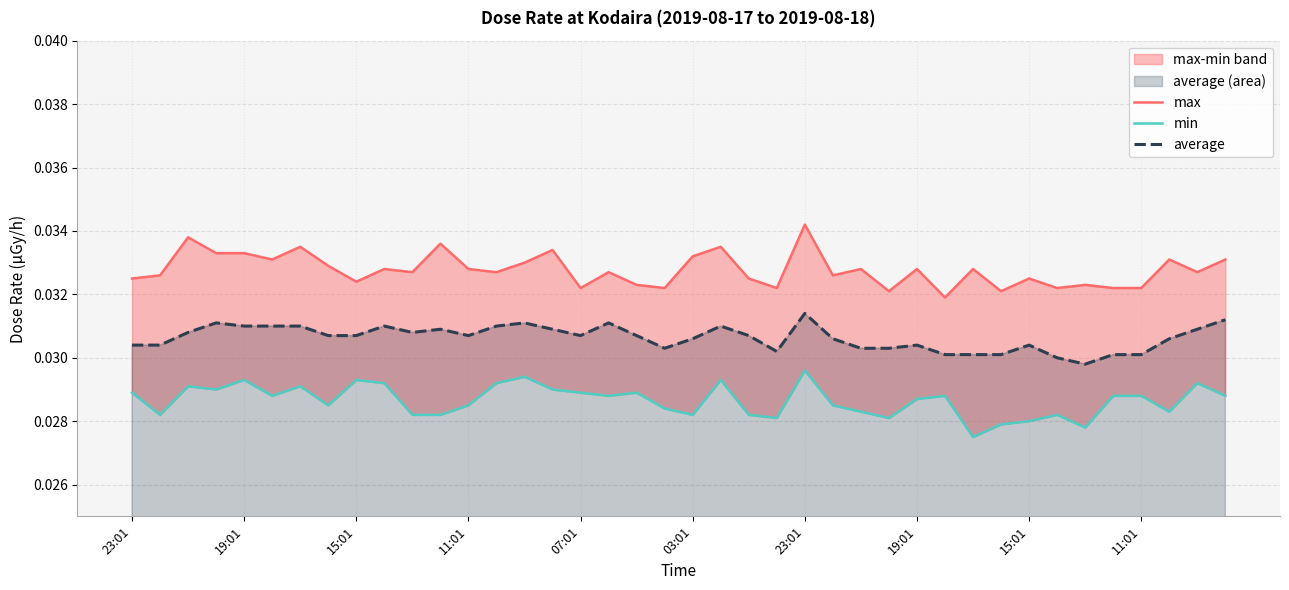

Where is the first local minimum for average?

10